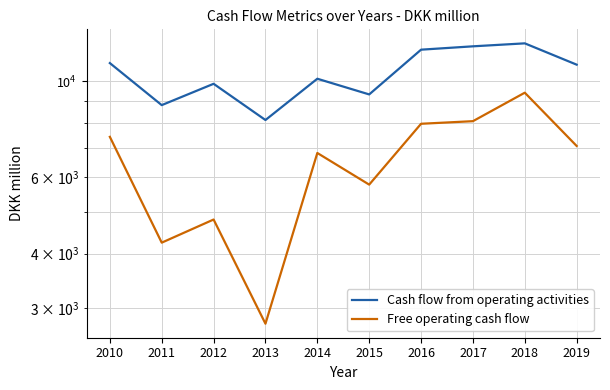

How many lines are shown in the chart?

2